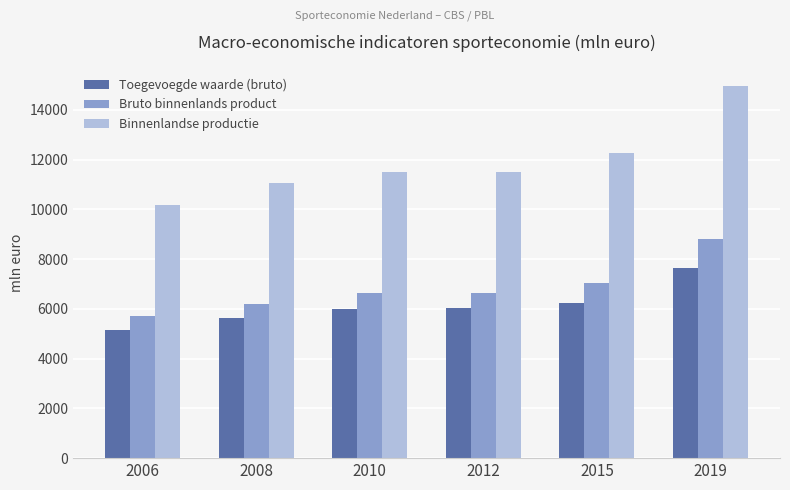

Read the Bruto binnenlands product value at 2012, to the nearest 50.

6650